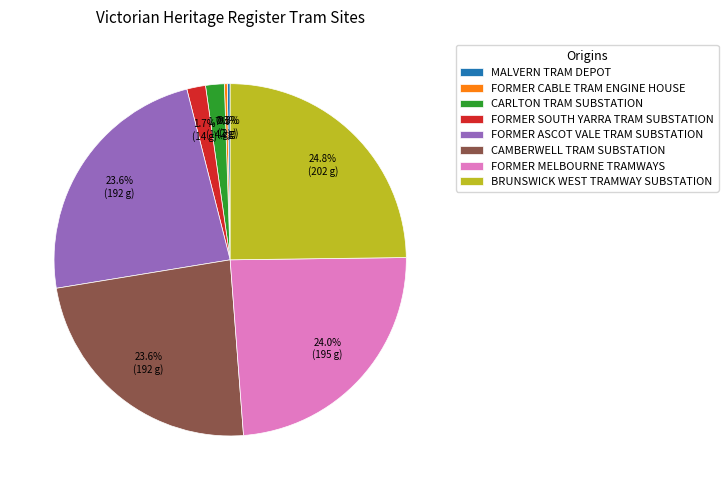

To the nearest percent, what portion does FORMER MELBOURNE TRAMWAYS represent?

24%